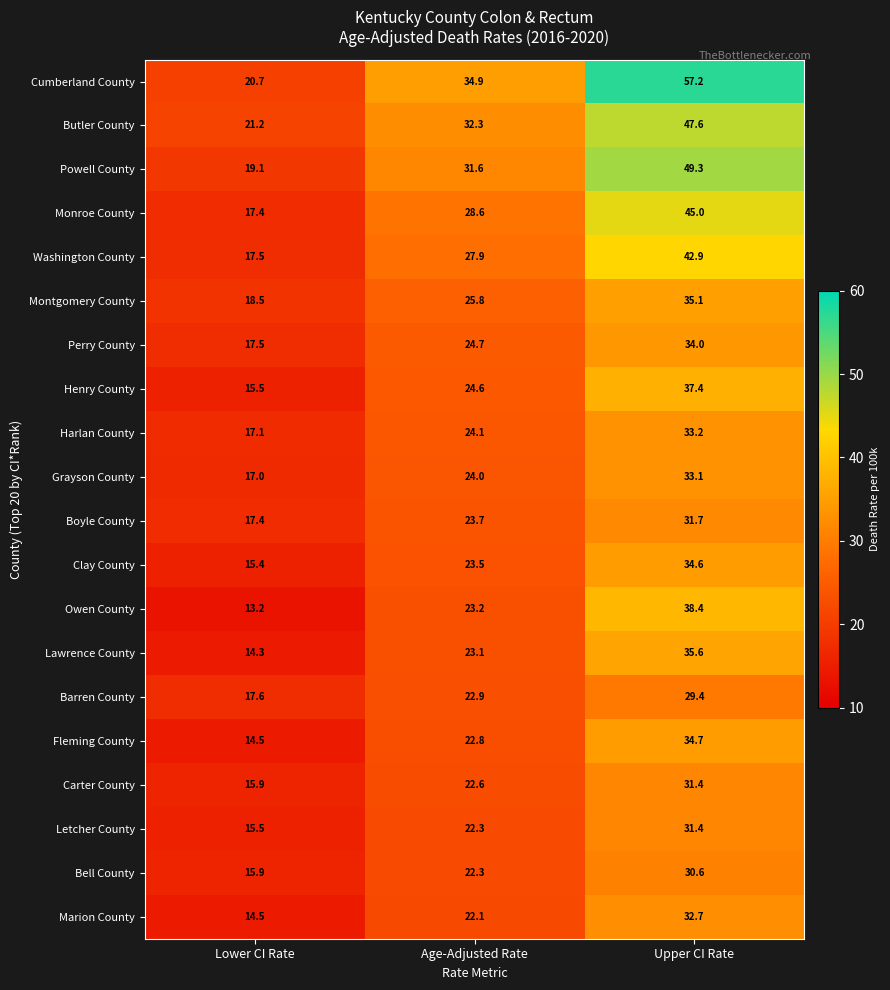

The Washington County series shows 7.5 at Lower CI Rate. True or false?

False